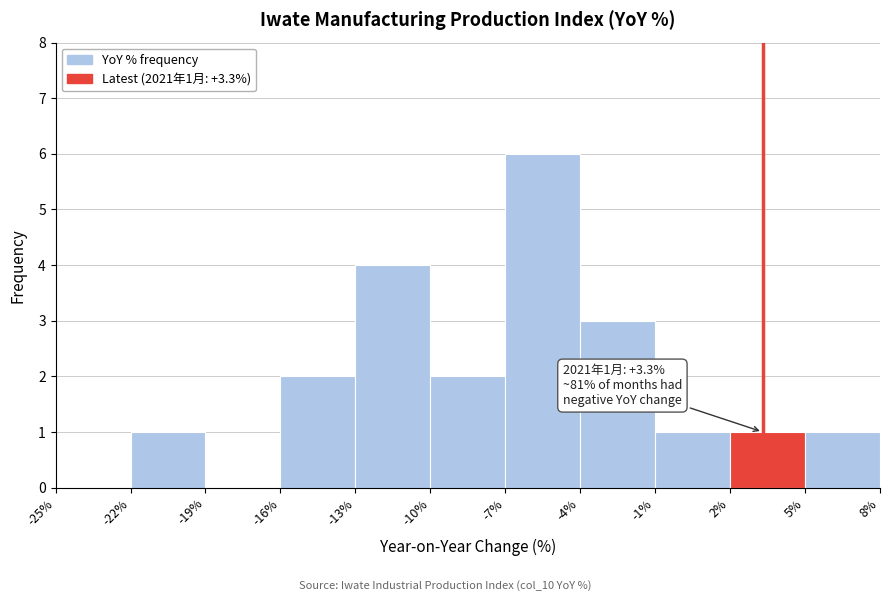

Over which range of the x-axis is the bar tallest?

-7% to -4%